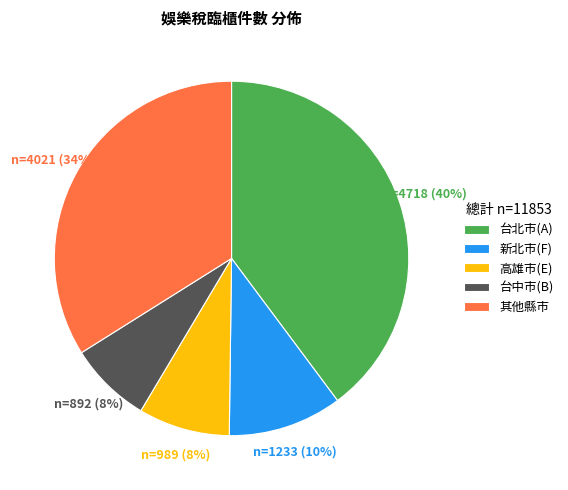

Which category has the biggest portion of the pie?

台北市(A)